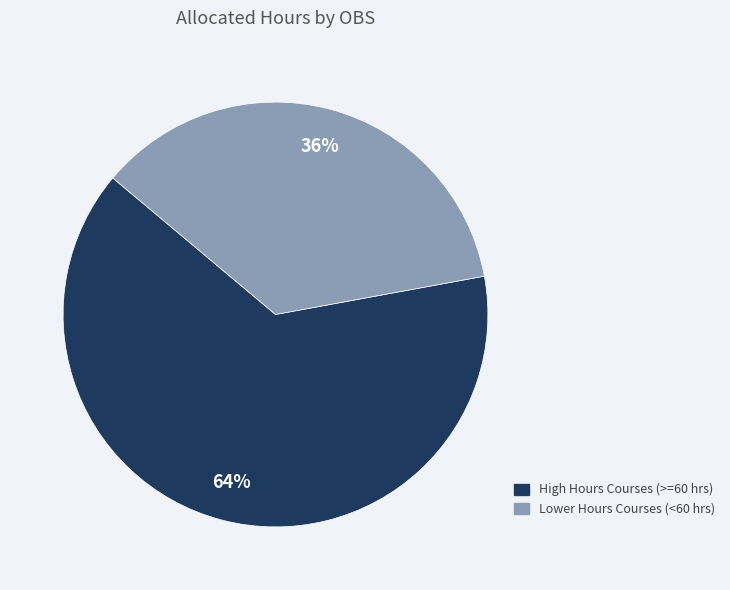

To the nearest percent, what is the average slice percentage?

50%